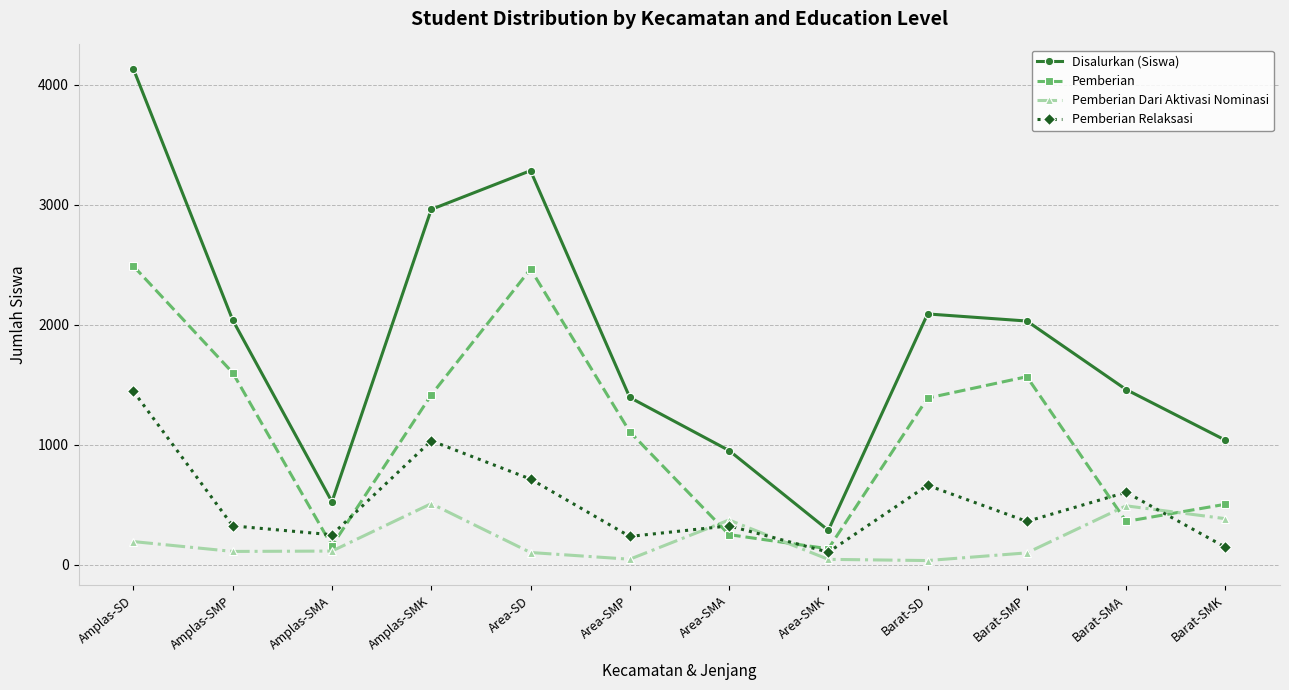

What is the label of the 11th point from the left?

Barat-SMA